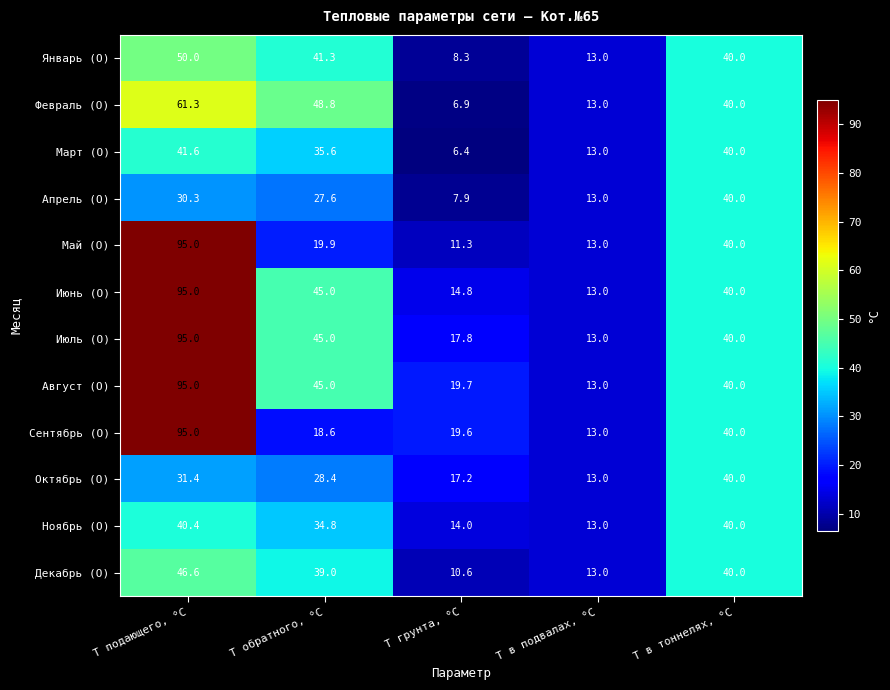

What is the sum of the Май (О) values at Т в подвалах, °C and Т в тоннелях, °C?

53.0